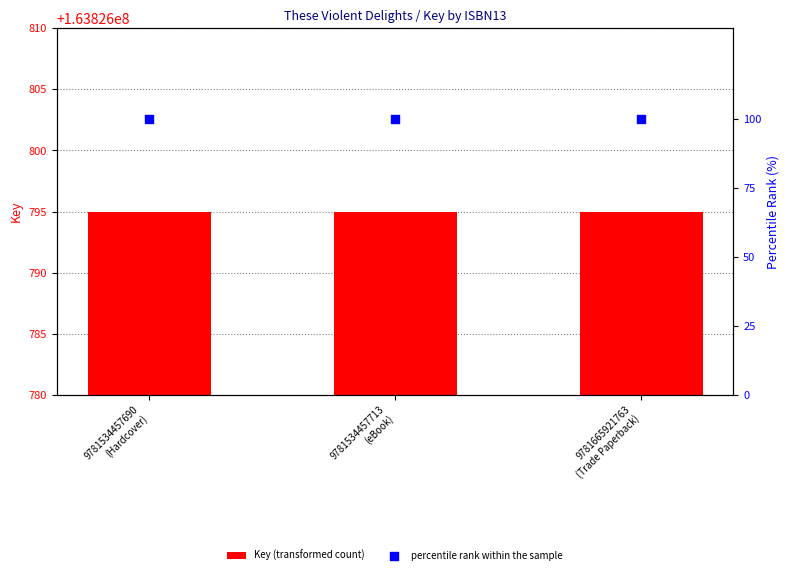

Is the value of percentile rank within the sample at 9781665921763
(Trade Paperback) greater than the value of Key (transformed count) at 9781665921763
(Trade Paperback)?

No